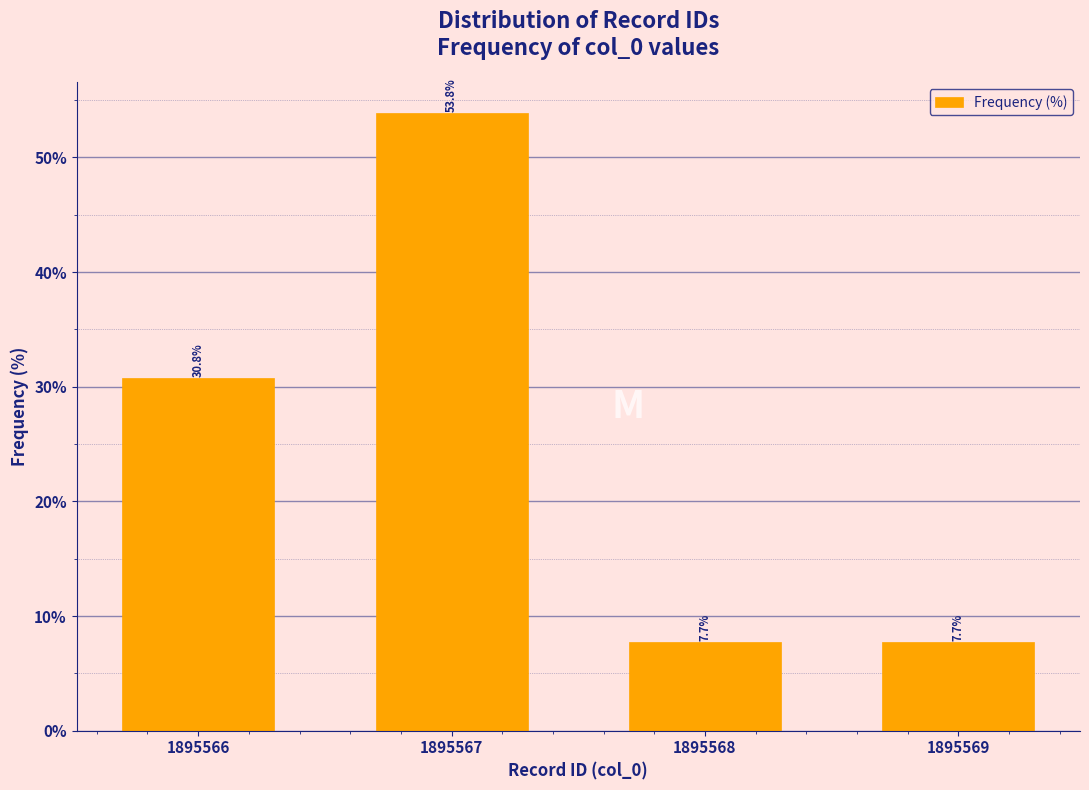

Reading right to left, transcribe all the data shown in this chart.

7.7	7.7	53.8	30.8